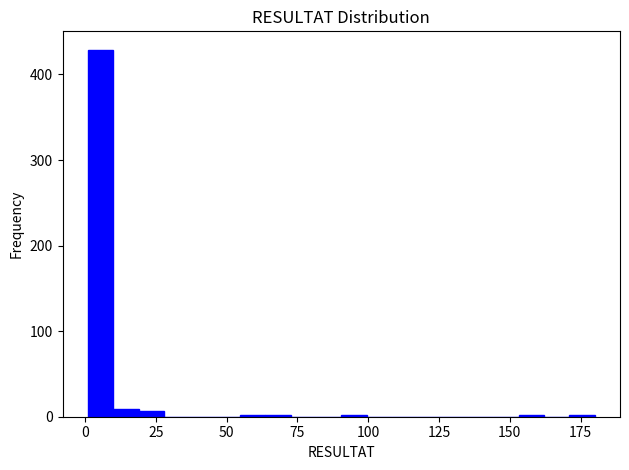

Read against the x-axis, roughly where is the centre of the tallest bar?

5